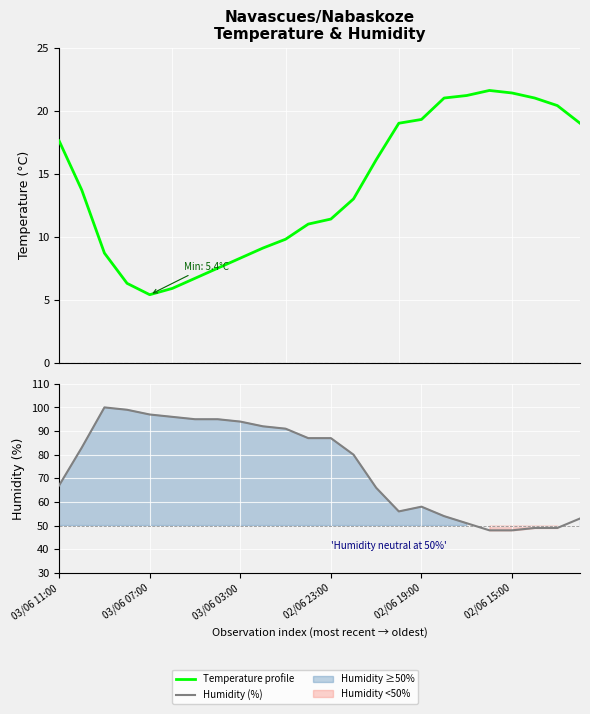

What is the difference between the Humidity (%) values at 21 and 17?

5.0